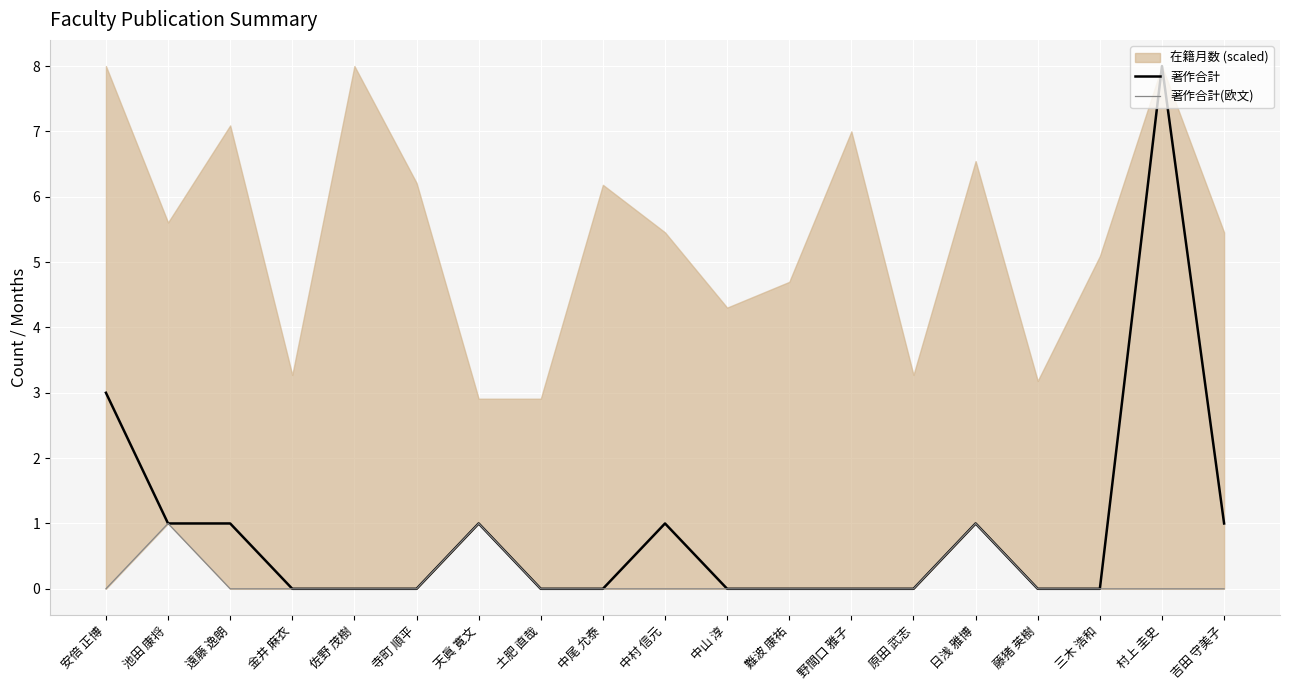

The value of 著作合計 at 村上 圭史 is 12. True or false?

False